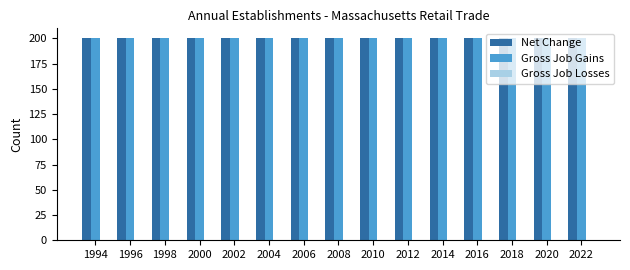

How many bars are there in each group?

3